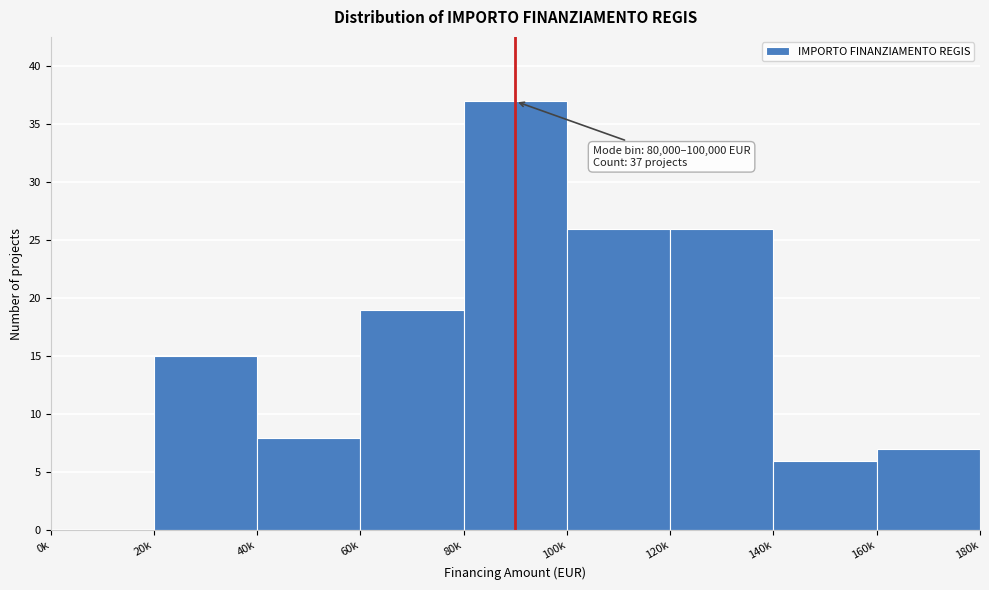

Reading right to left, list all the values displayed in this chart.

160k=7	140k=6	120k=26	100k=26	80k=37	60k=19	40k=8	20k=15	0k=0